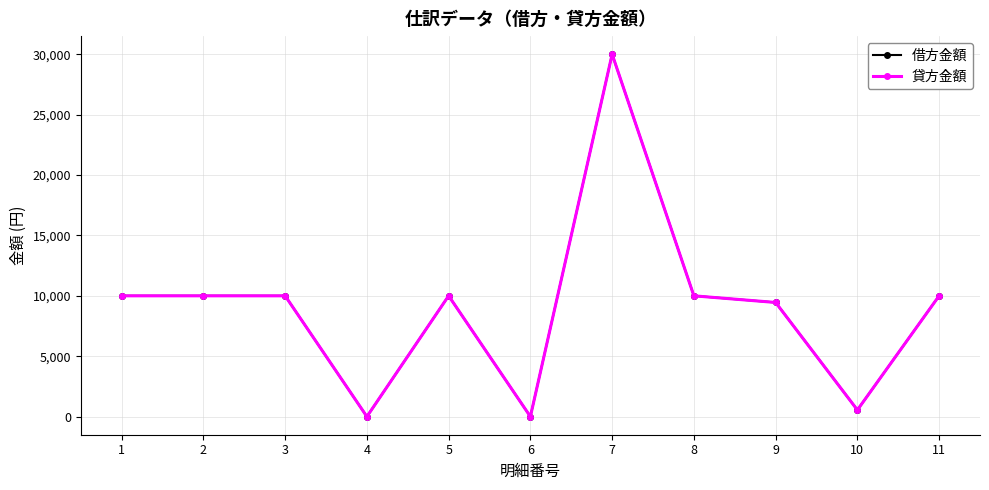

What is the approximate value of 貸方金額 at 9, to the nearest 50?

9450